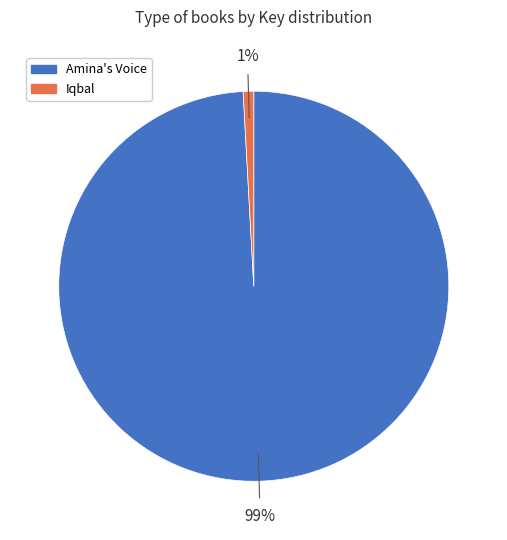

True or false: Amina's Voice accounts for 99% of the total.

True